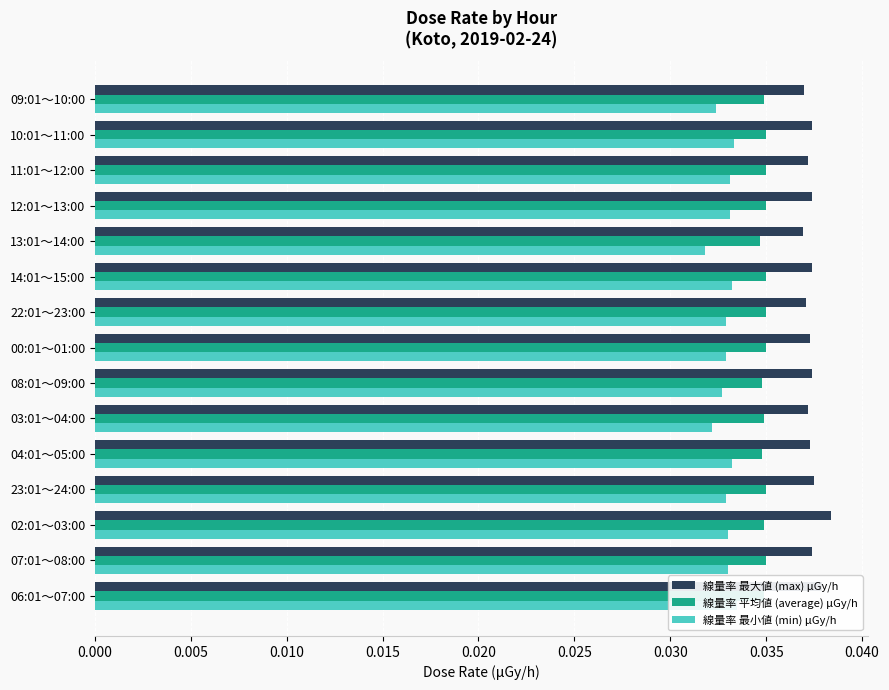

Does the chart contain stacked bars?

No